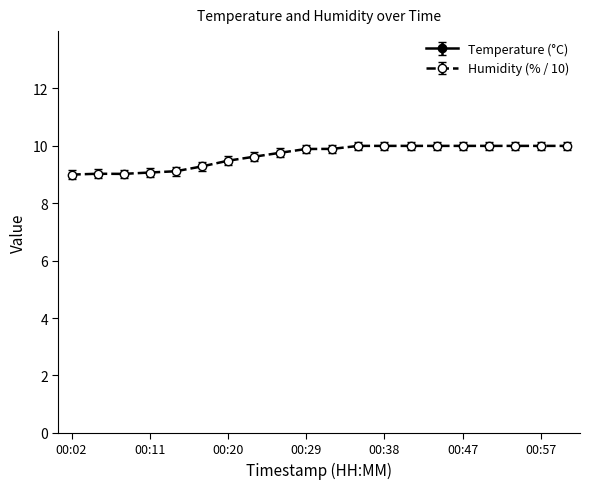

At which label does Temperature reach its peak?

00:02